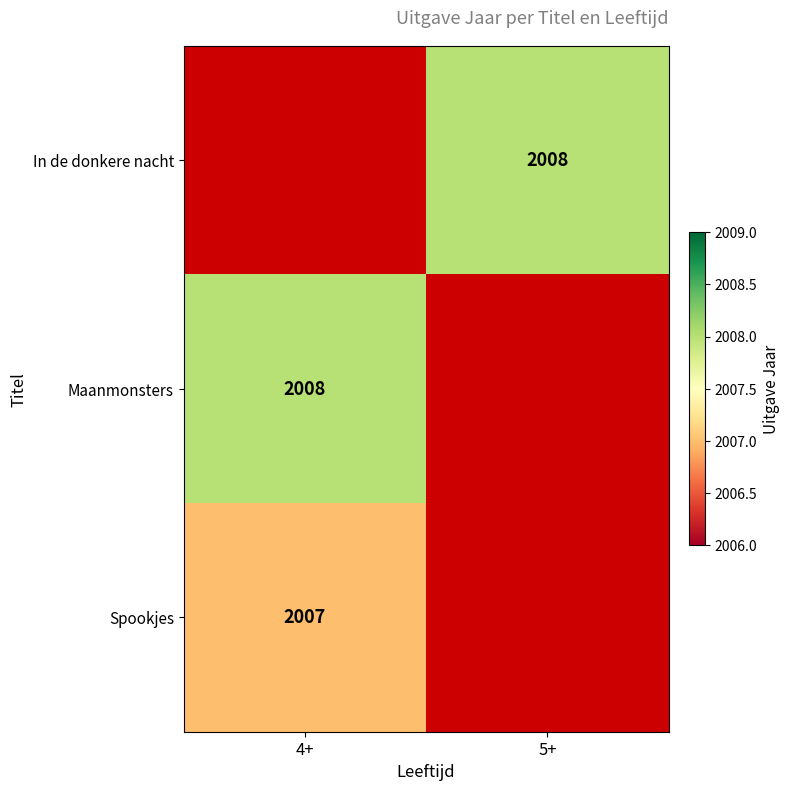

Is it true that Maanmonsters equals 2008 at 4+?

True